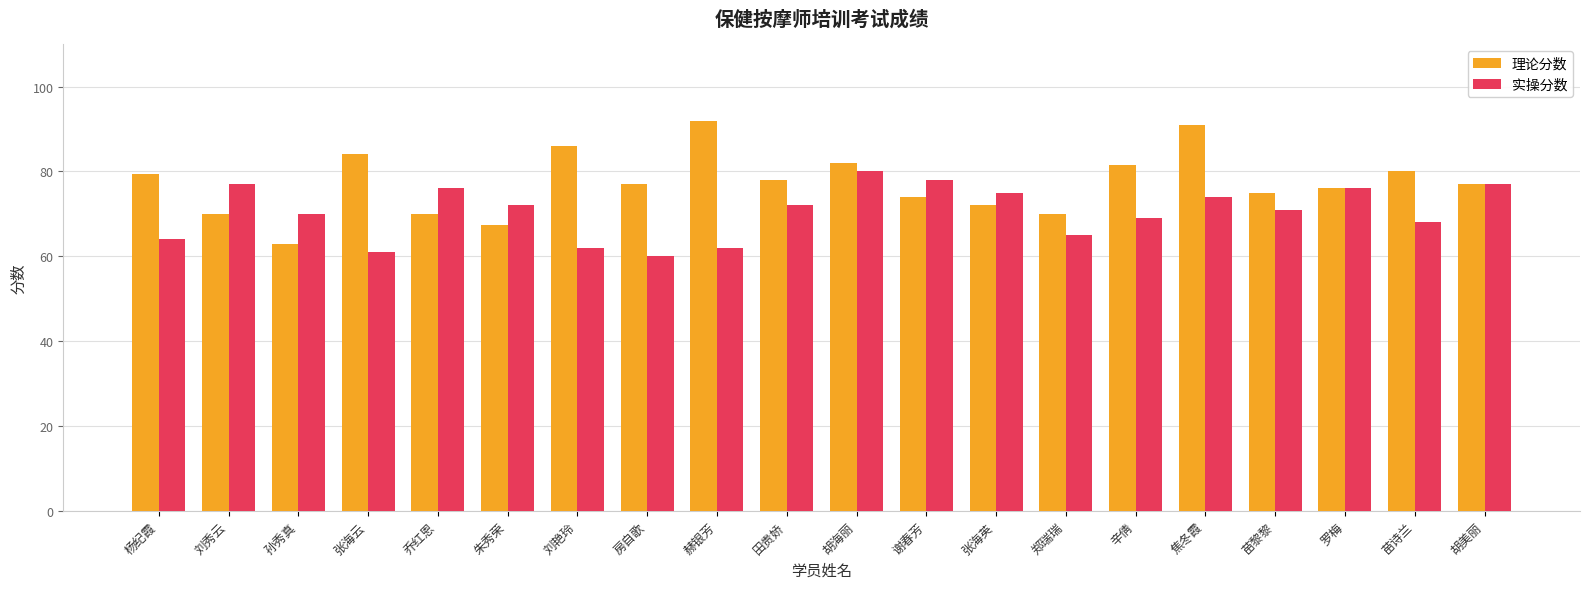

Which series has the largest total across all categories?

理论分数